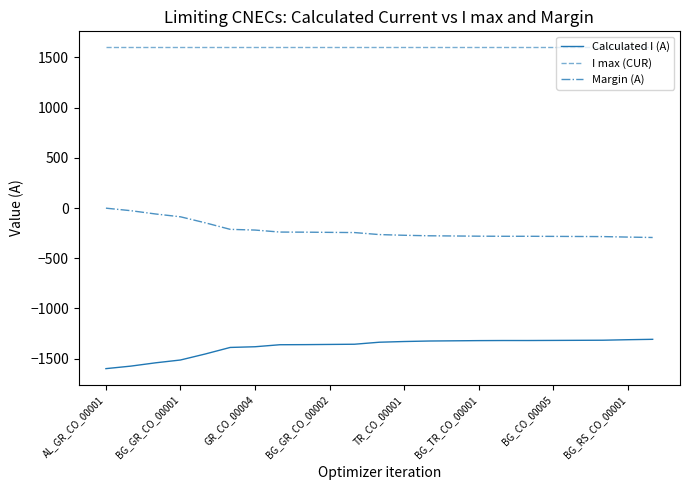

True or false: Calculated I (A) and Margin (A) intersect in this chart.

False